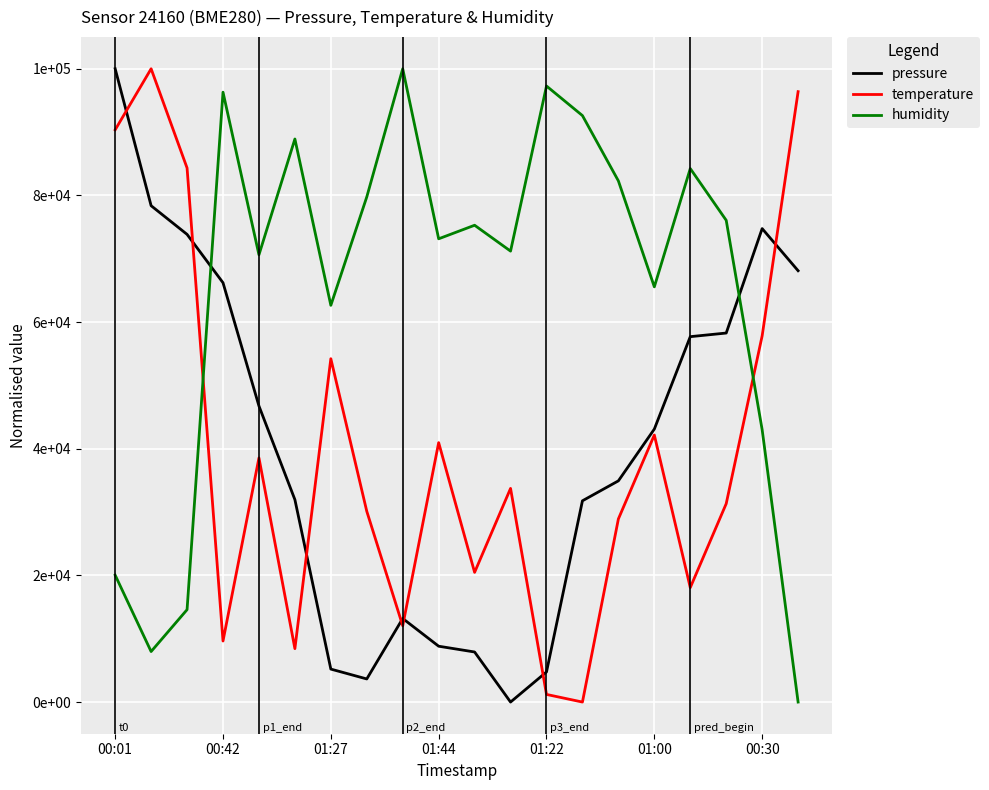

True or false: temperature and humidity intersect in this chart.

True